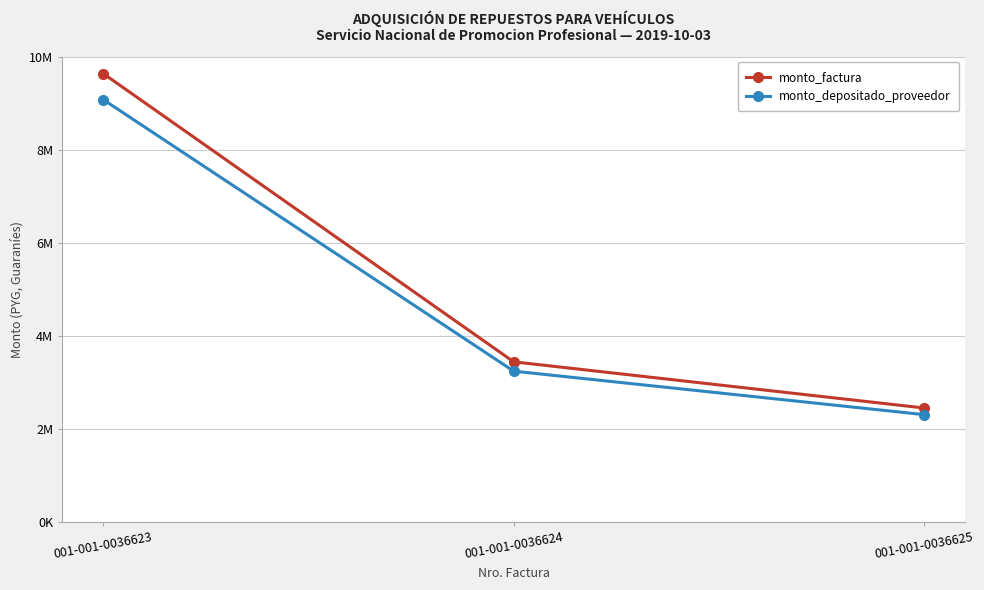

Is this an area chart (filled region under the line)?

No